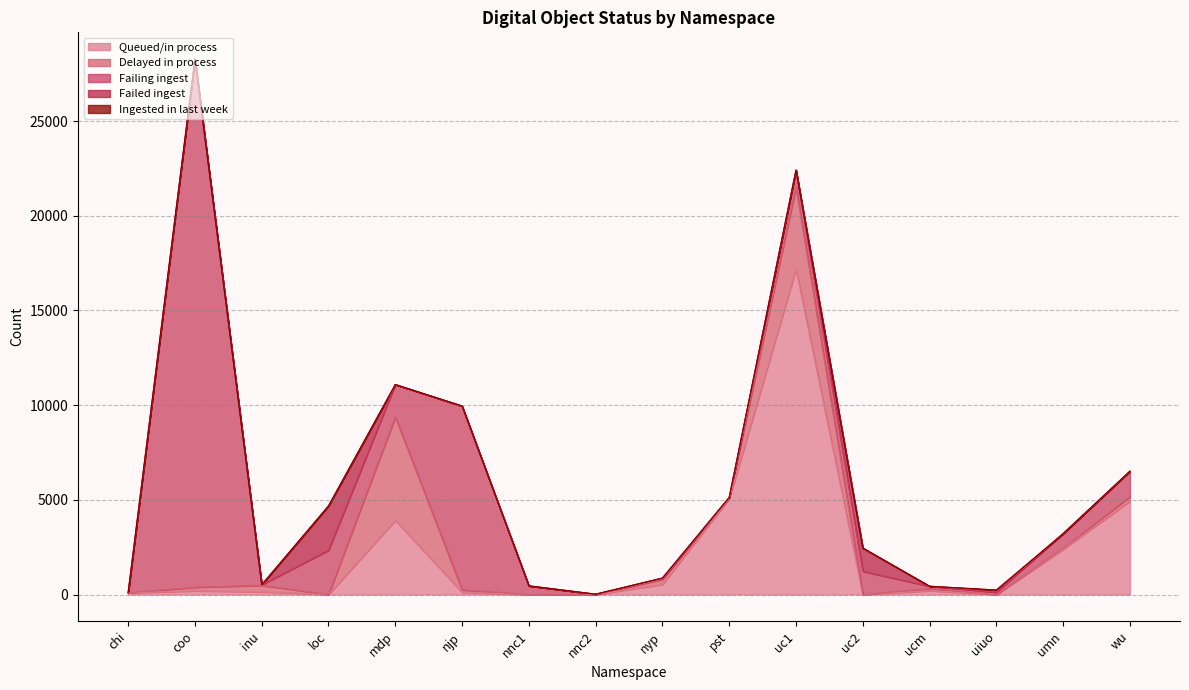

True or false: Failing ingest and Ingested in last week intersect in this chart.

False